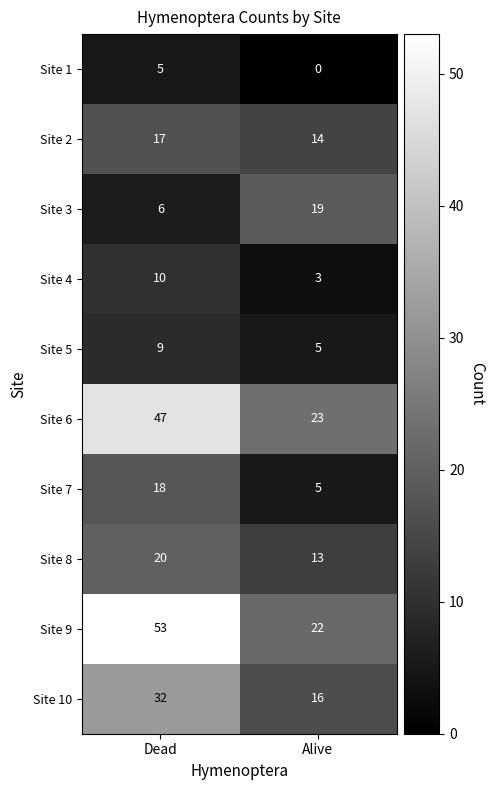

Reading right to left, list all the values displayed in this chart.

Site 1: 0	5
Site 2: 14	17
Site 3: 19	6
Site 4: 3	10
Site 5: 5	9
Site 6: 23	47
Site 7: 5	18
Site 8: 13	20
Site 9: 22	53
Site 10: 16	32